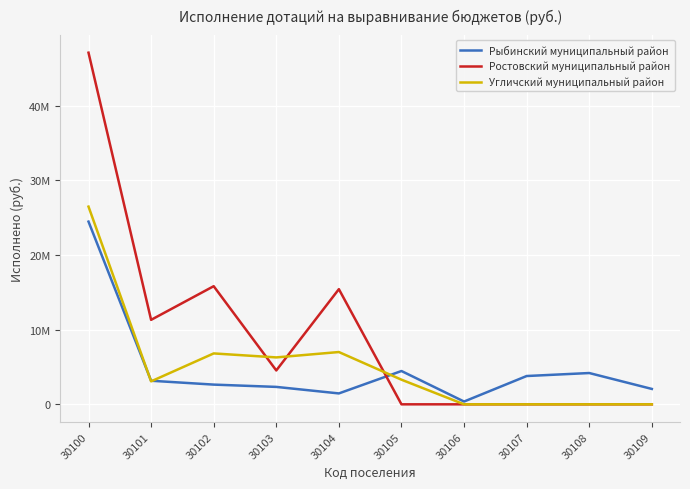

True or false: Угличский муниципальный район has a value of 12575318 at 30106.

False